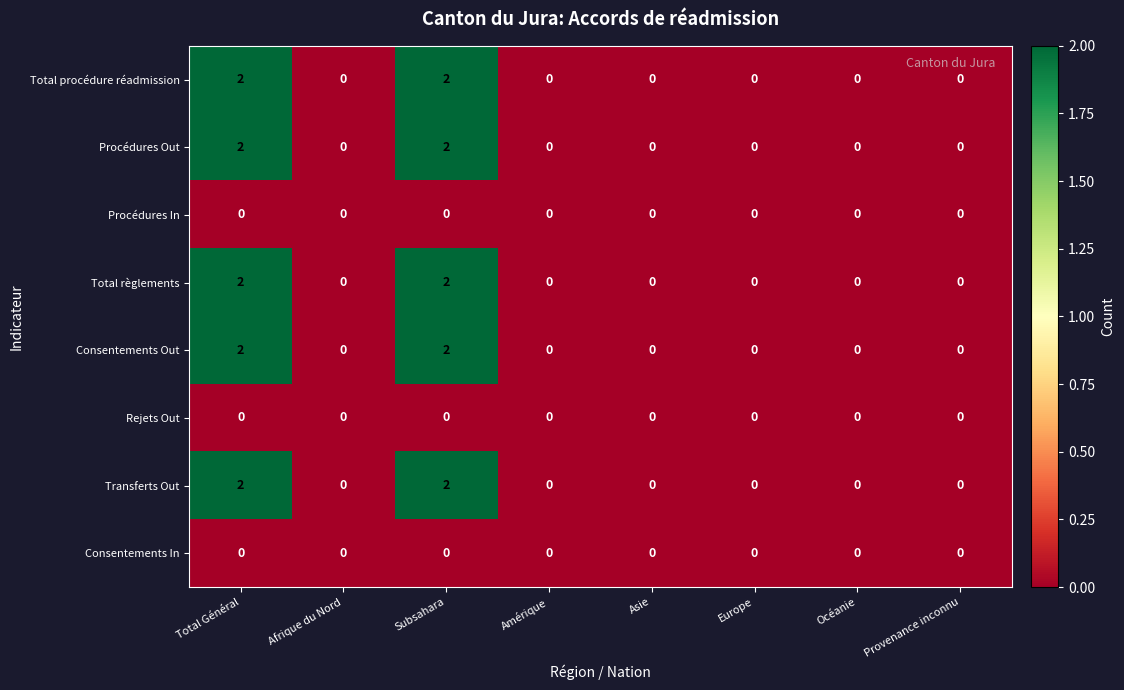

What is the sum of all Total procédure réadmission values?

4